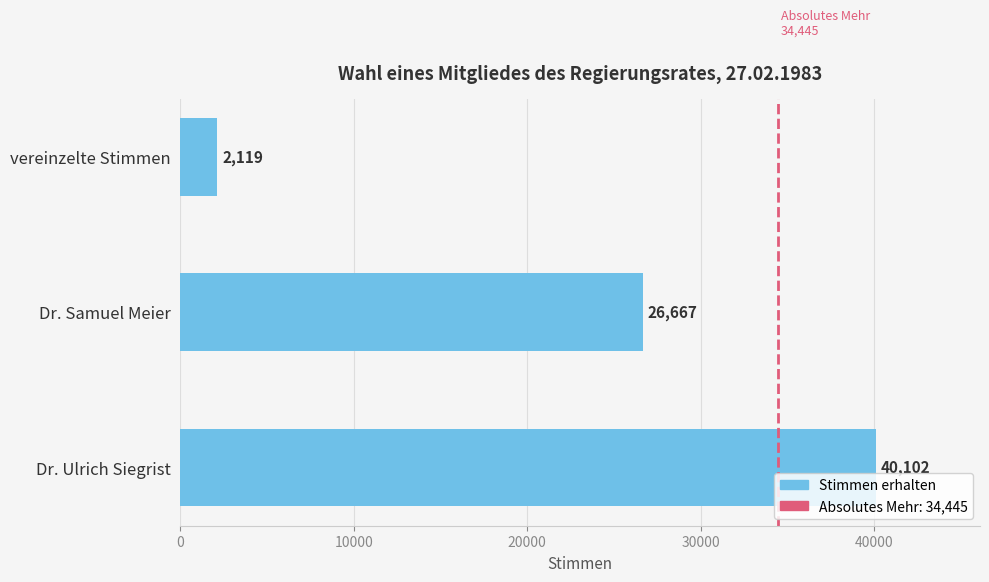

Reading bottom to top, transcribe all the data shown in this chart.

Dr. Ulrich Siegrist=40102	Dr. Samuel Meier=26667	vereinzelte Stimmen=2119